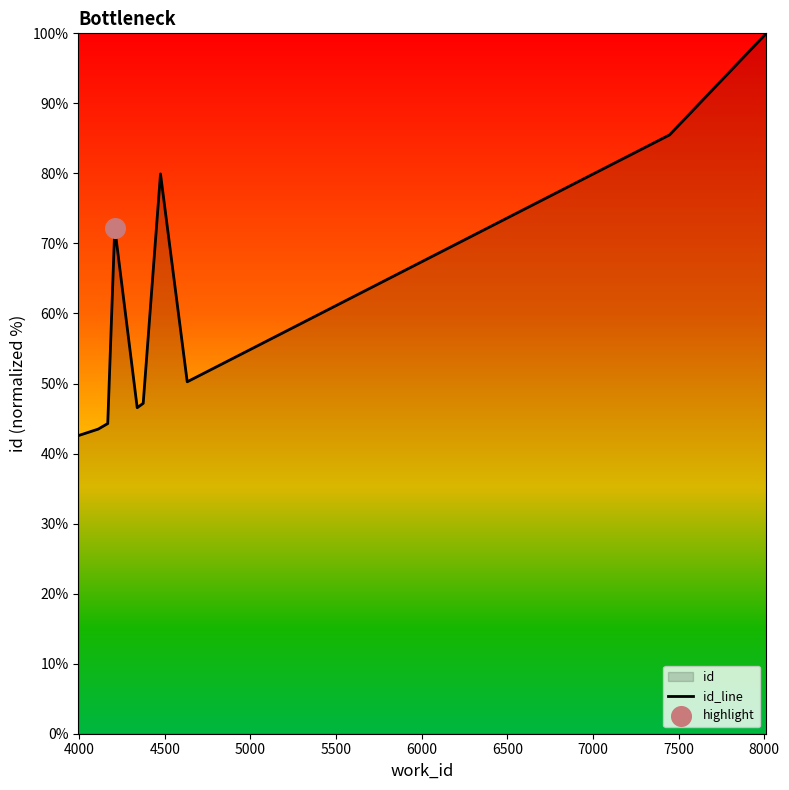

What is the greatest value displayed?

100.0